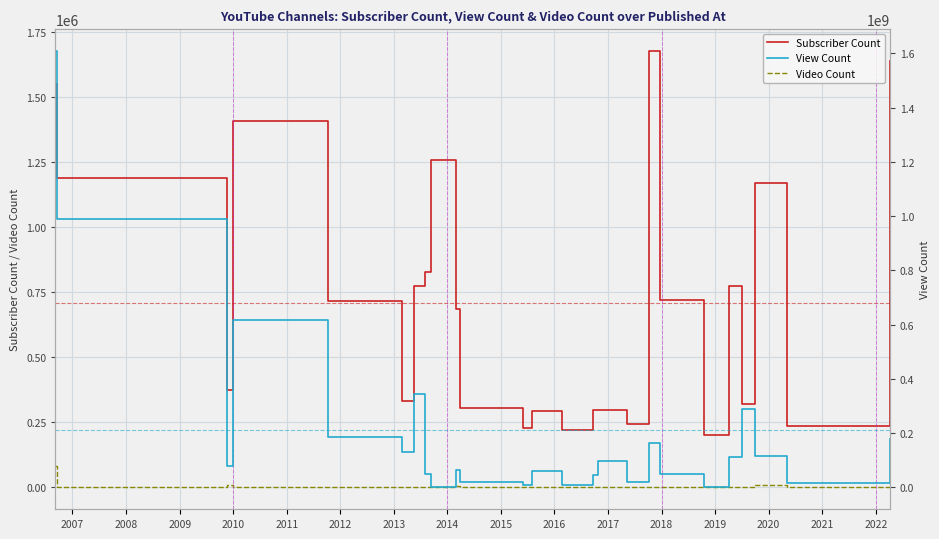

How many values in View Count are above zero?

24